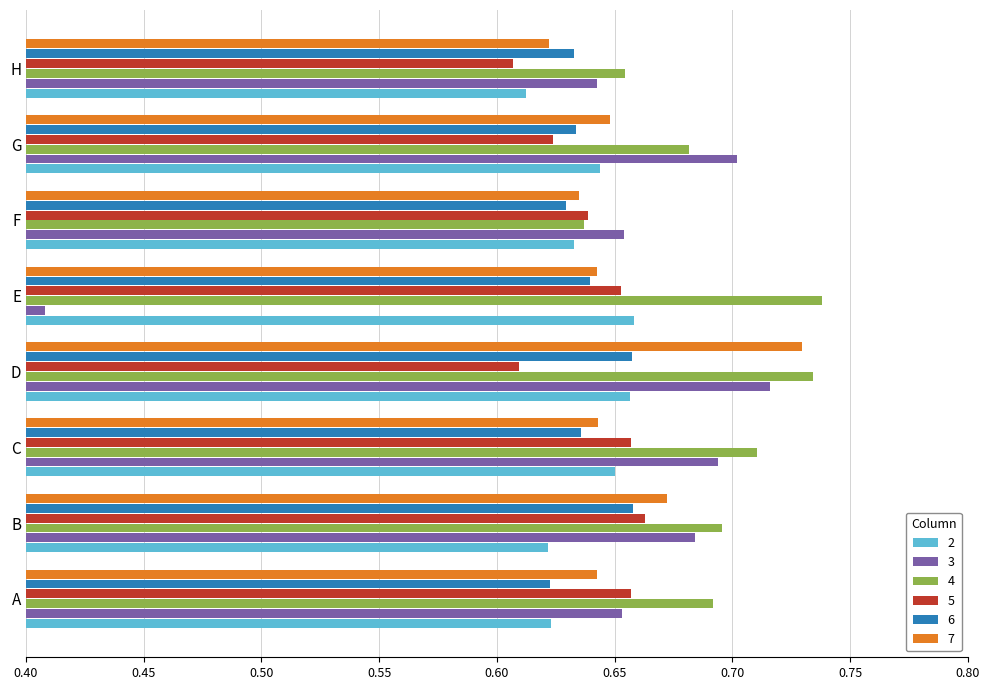

At how many categories does at least one series exceed 0?

8